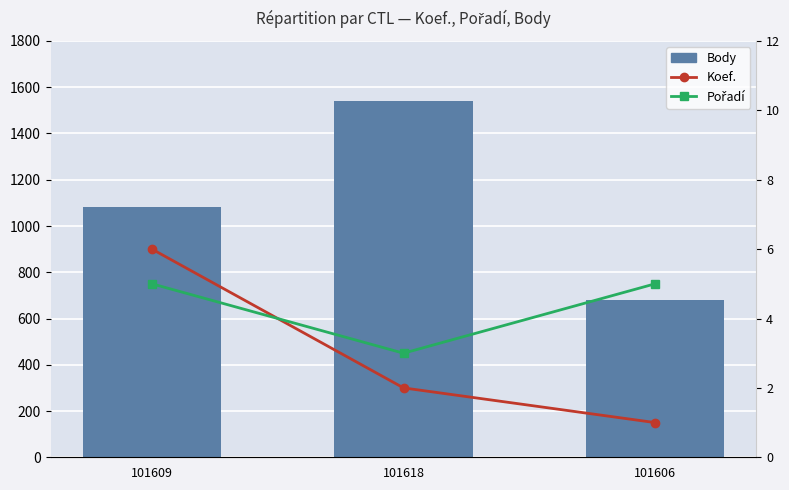

Count the number of categories in the chart.

3